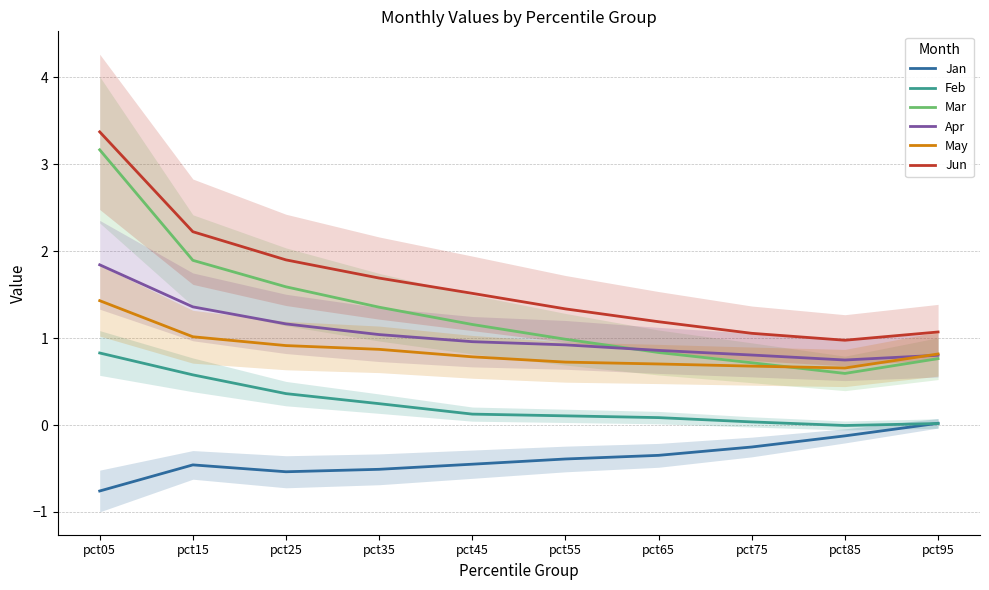

True or false: May and Jan cross at least once.

False